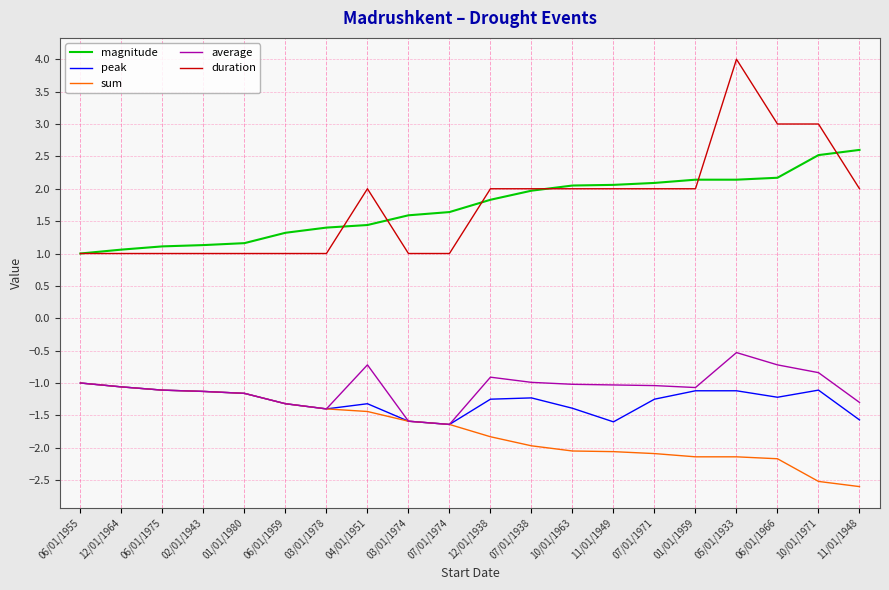

Which series changed the most between 07/01/1971 and 06/01/1966?

duration